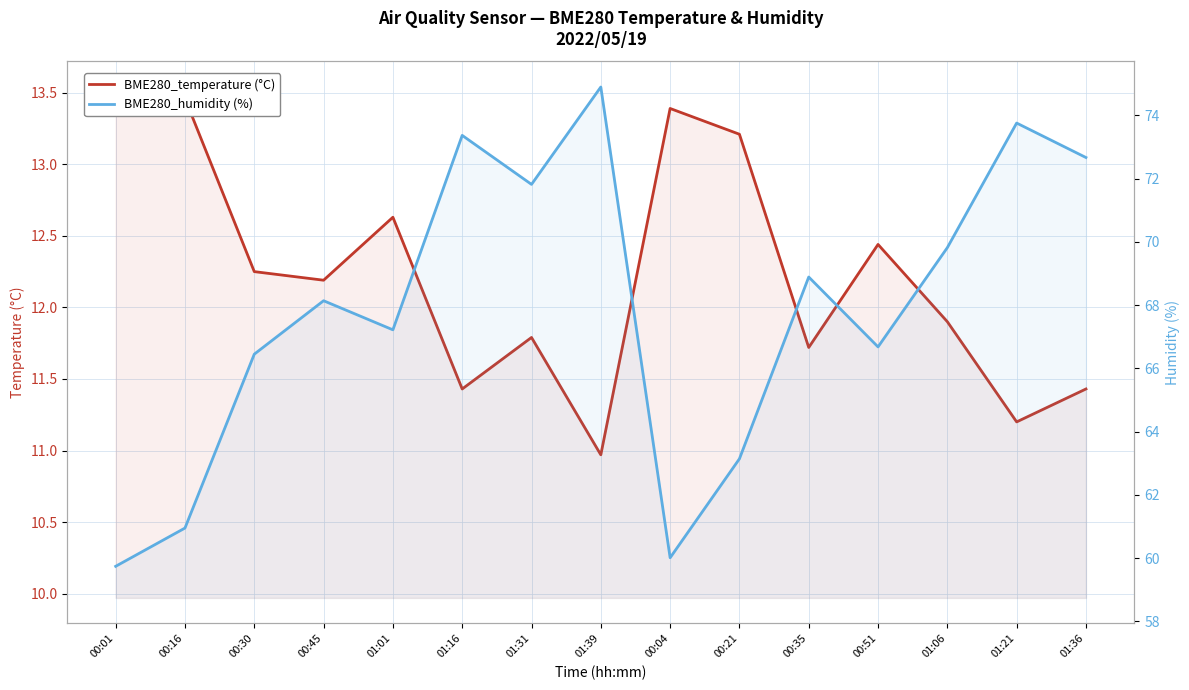

Which series has the largest total across all categories?

BME280_humidity (%)